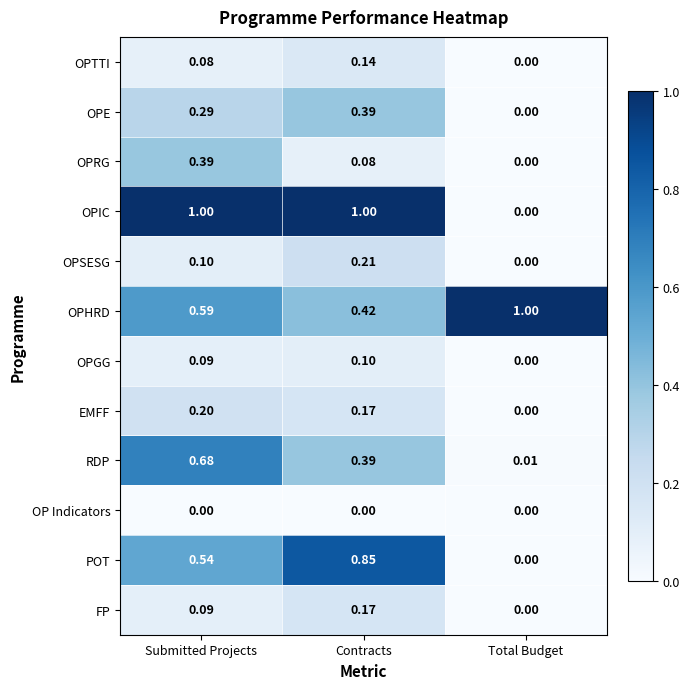

At which category is the sum across all series the highest?

Submitted Projects